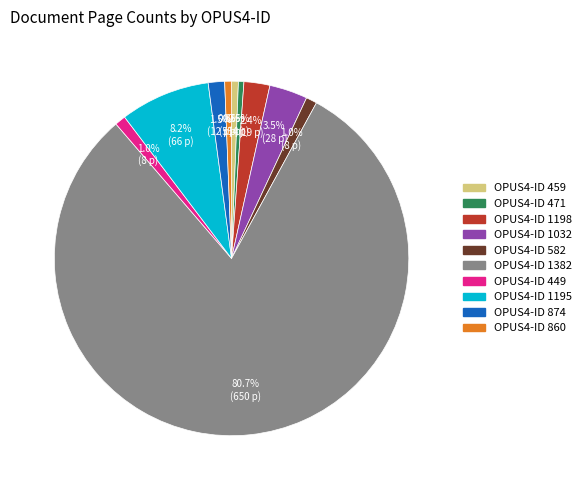

Does any single category account for the majority?

Yes